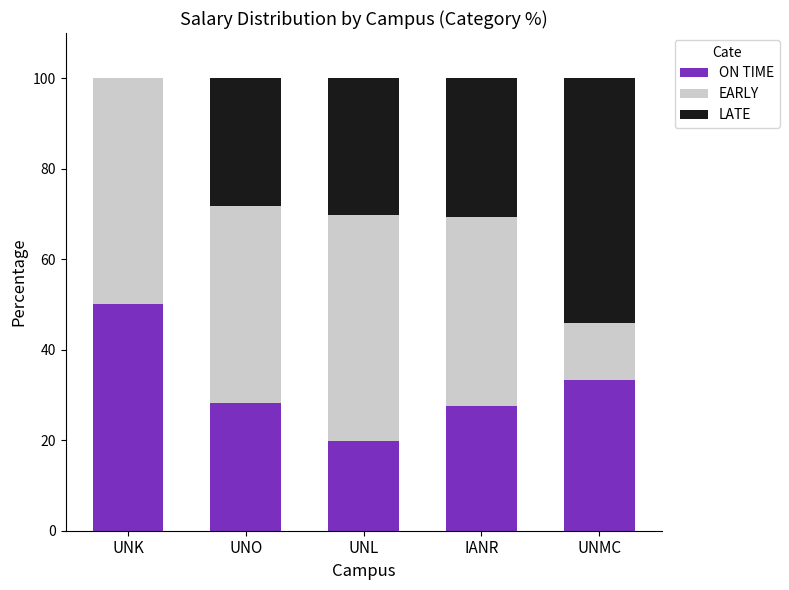

Does the chart contain stacked bars?

Yes